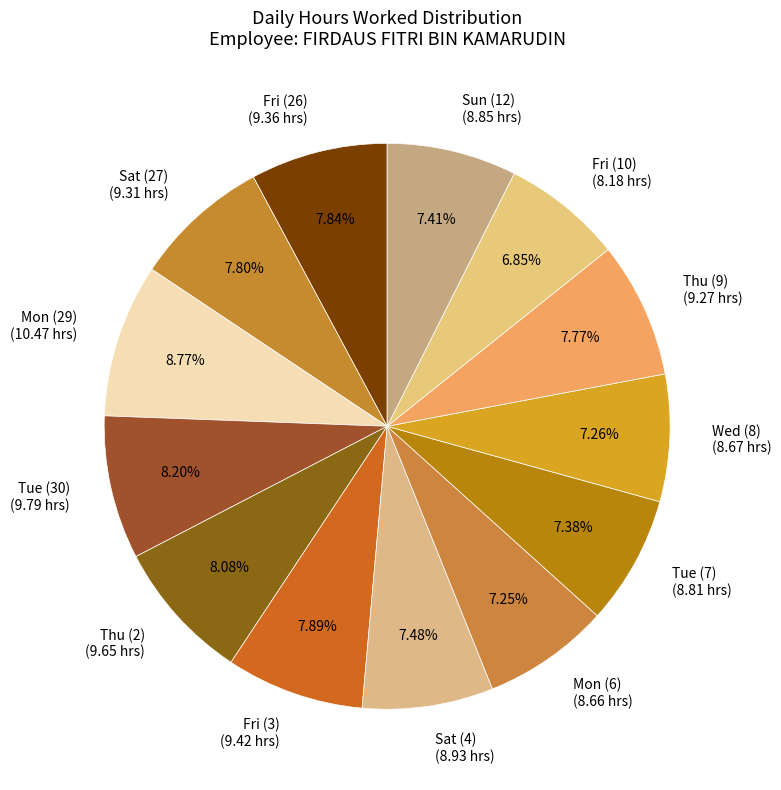

Is there any slice that represents more than half of the pie?

No